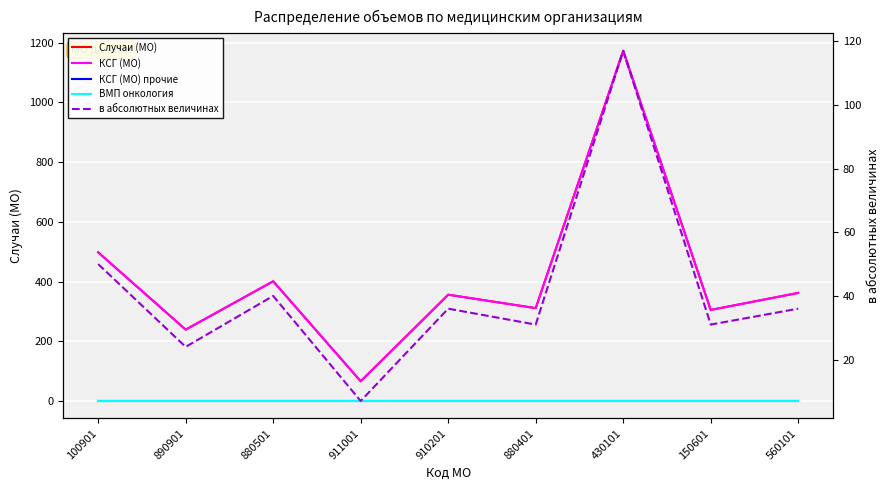

Where is в абсолютных величинах nearest to the value 62?

100901